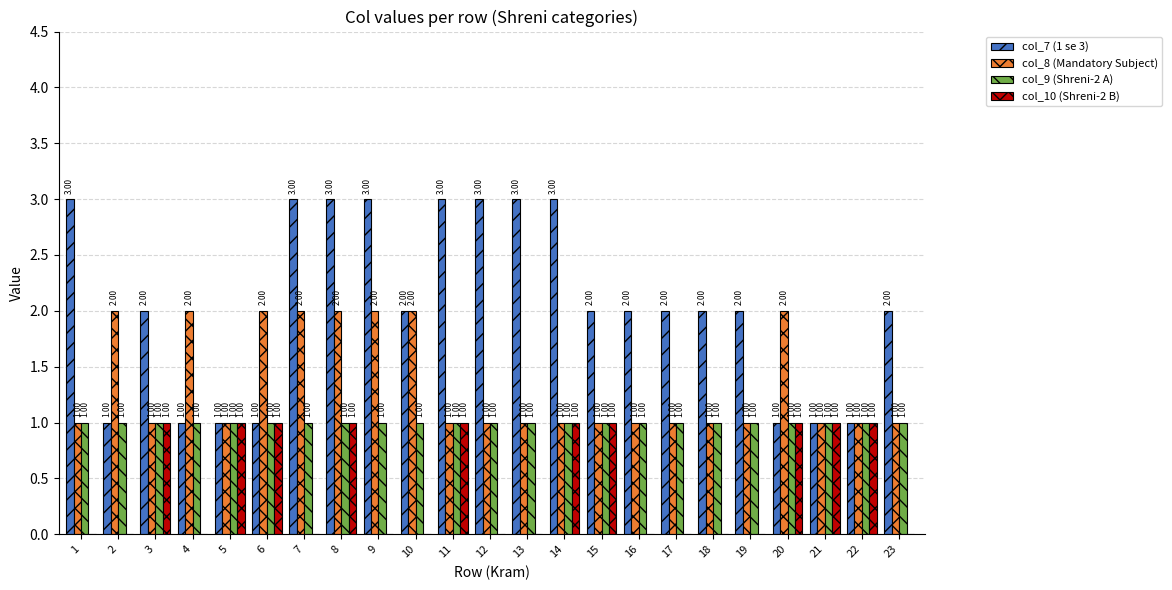

What is the total value across all series at 21?

4